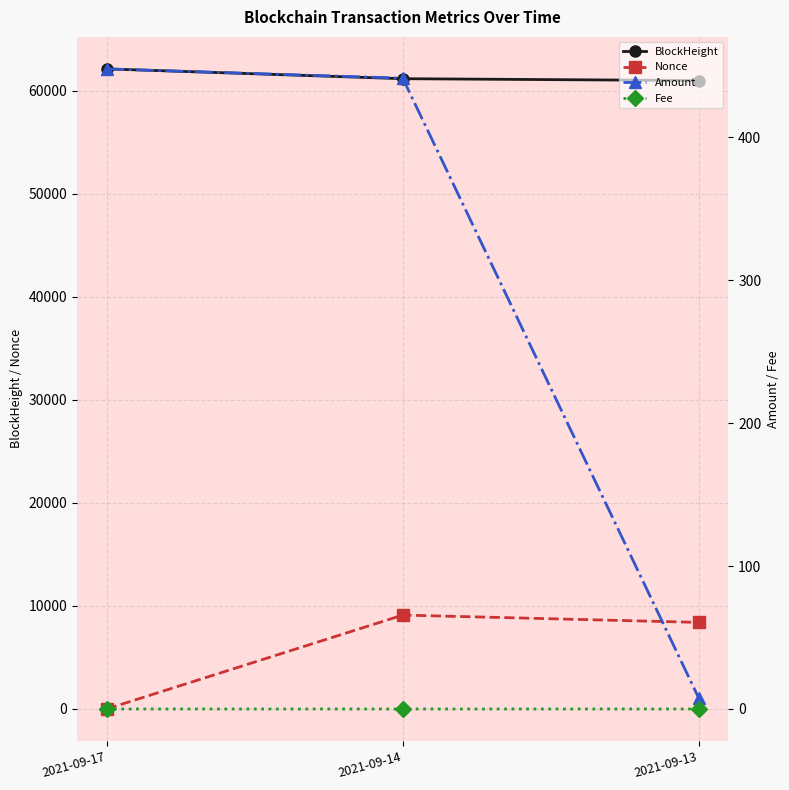

Reading right to left, extract all data points from this chart.

BlockHeight: 2021-09-13=61009.0	2021-09-14=61188.0	2021-09-17=62140.0
Nonce: 2021-09-13=8405.0	2021-09-14=9116.0	2021-09-17=0.0
Amount: 2021-09-13=7.5	2021-09-14=441.2	2021-09-17=447.7
Fee: 2021-09-13=0.0	2021-09-14=0.0	2021-09-17=0.0